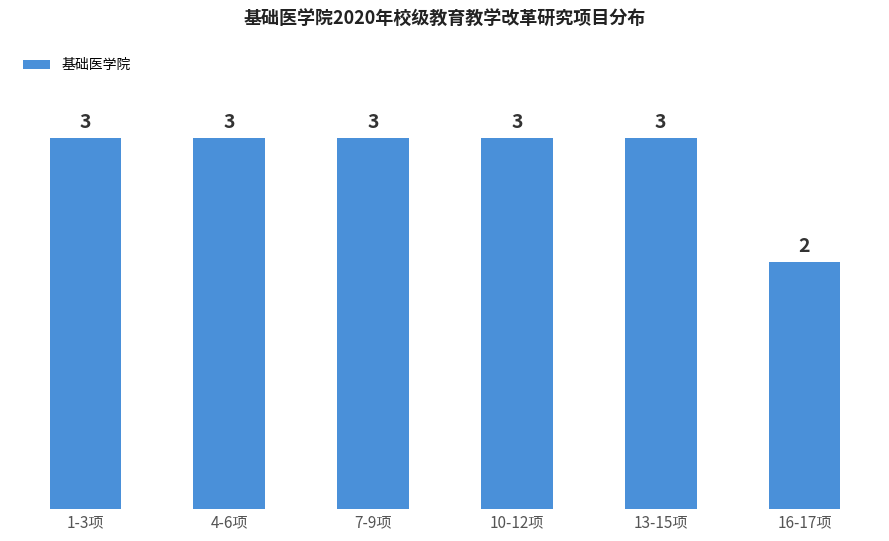

Where is the data nearest to the value 2?

16-17项